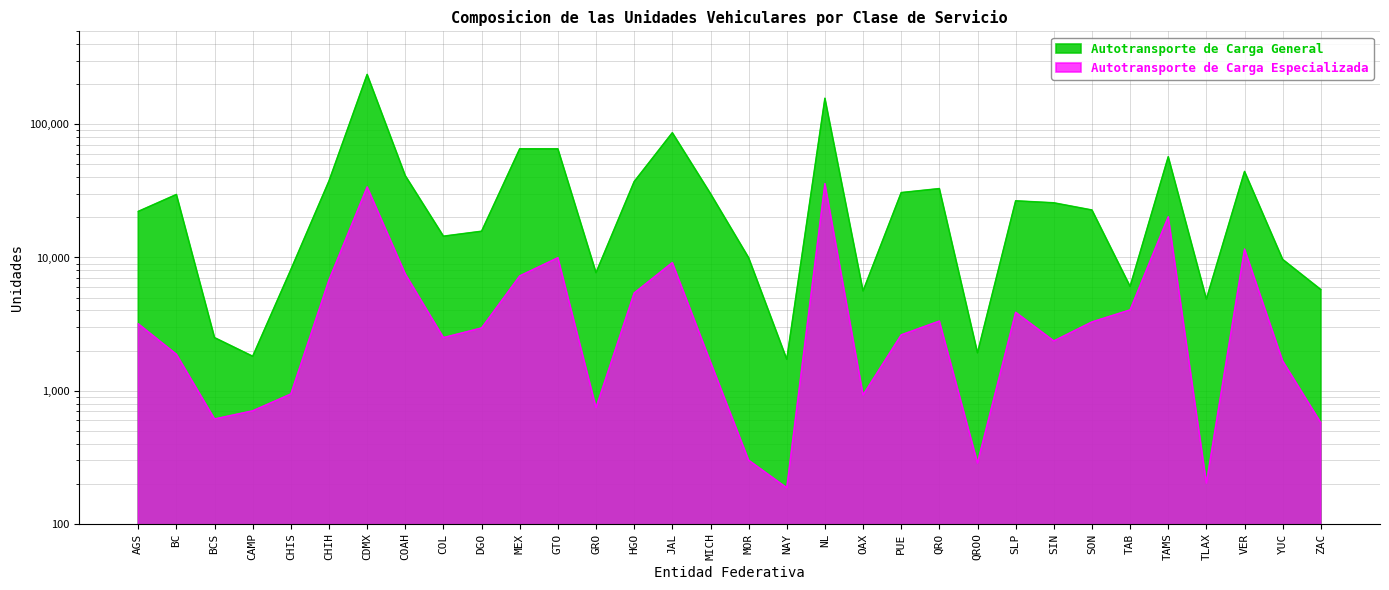

True or false: Autotransporte de Carga General and Autotransporte de Carga Especializada intersect in this chart.

False